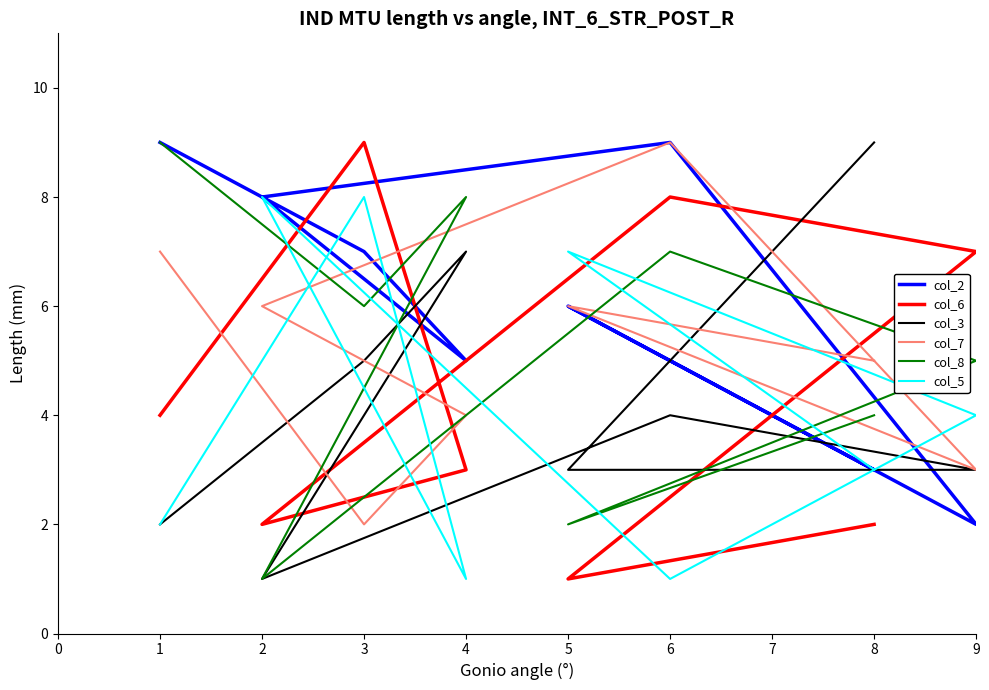

What are all the series names shown in the legend?

col_2, col_6, col_3, col_7, col_8, col_5